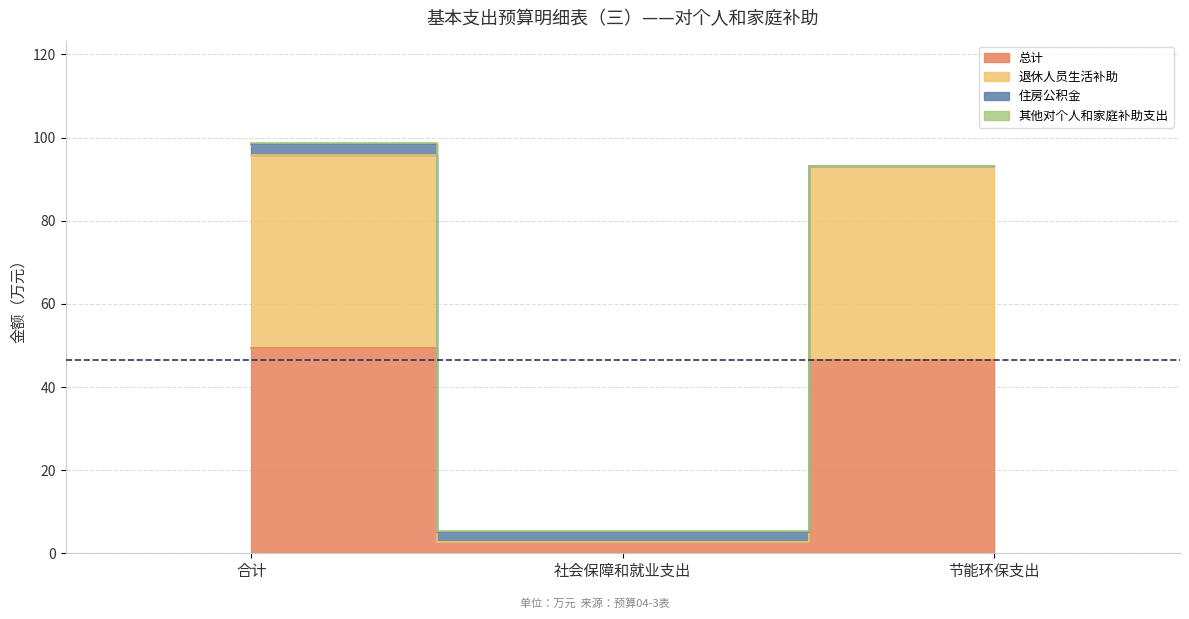

What is the label of the 3rd point from the right?

合计